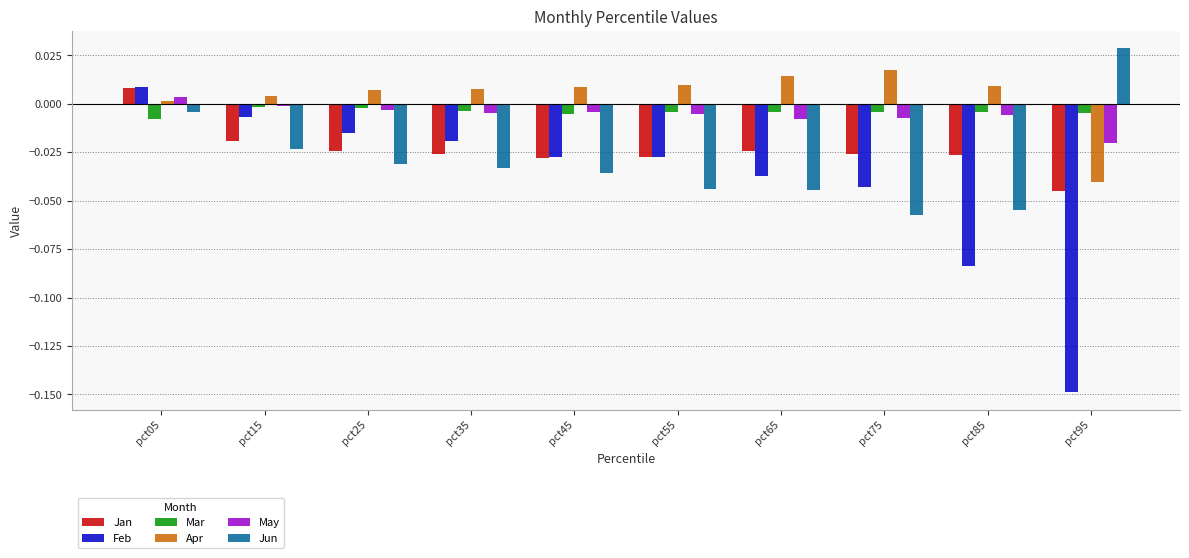

How many bars are there in total?

60